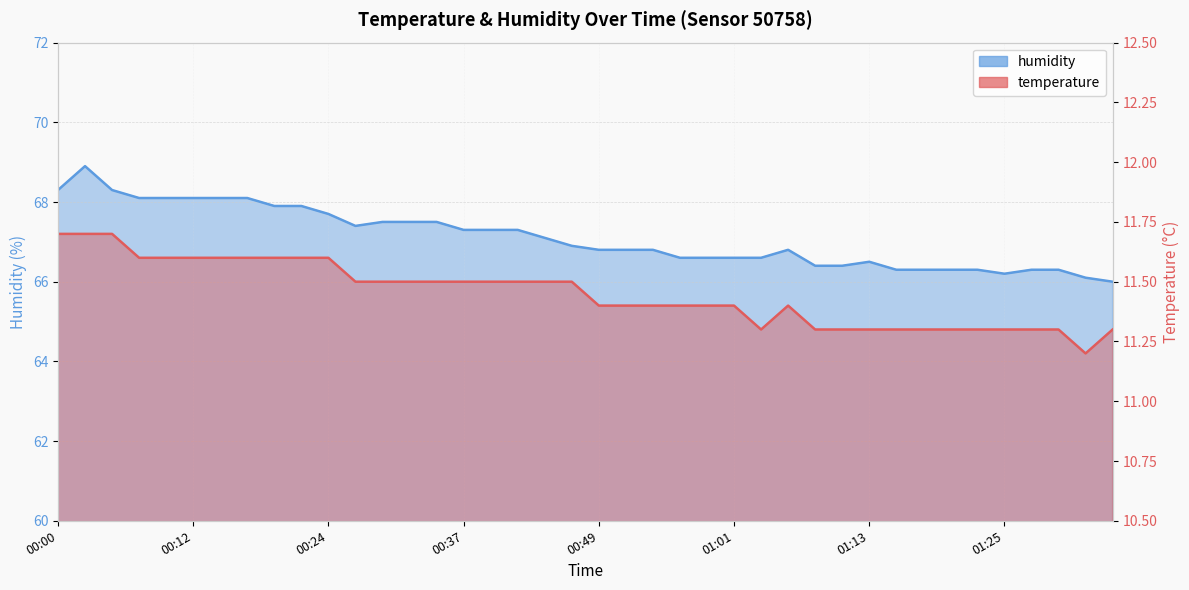

The temperature series shows 18.1 at 00:00. True or false?

False